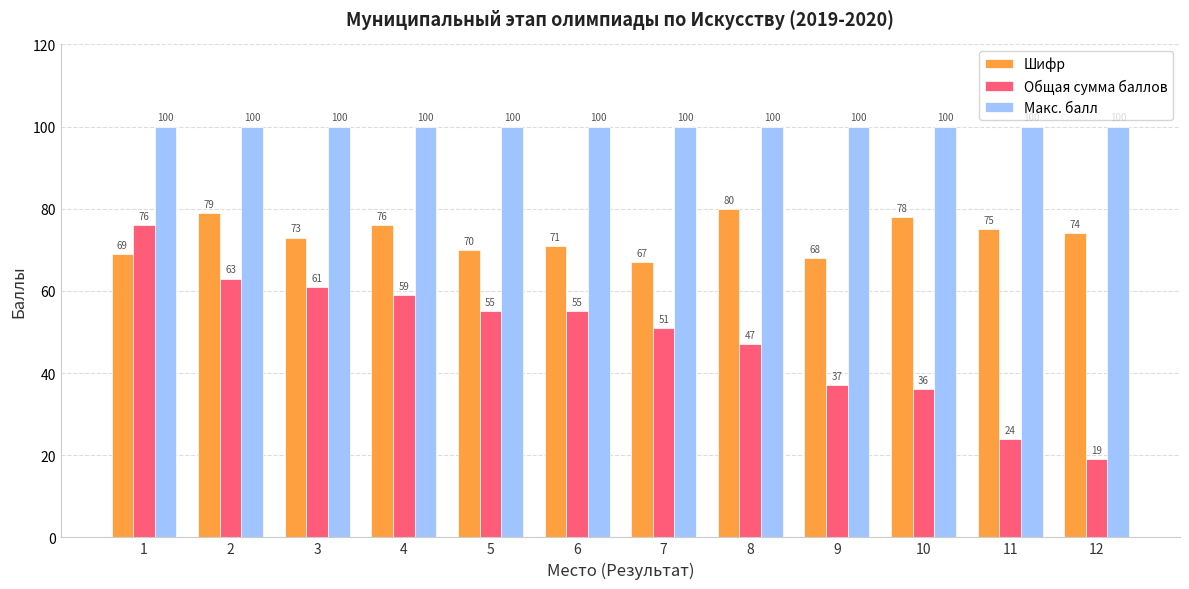

At 8, list the series in order from largest to smallest.

Макс. балл, Шифр, Общая сумма баллов